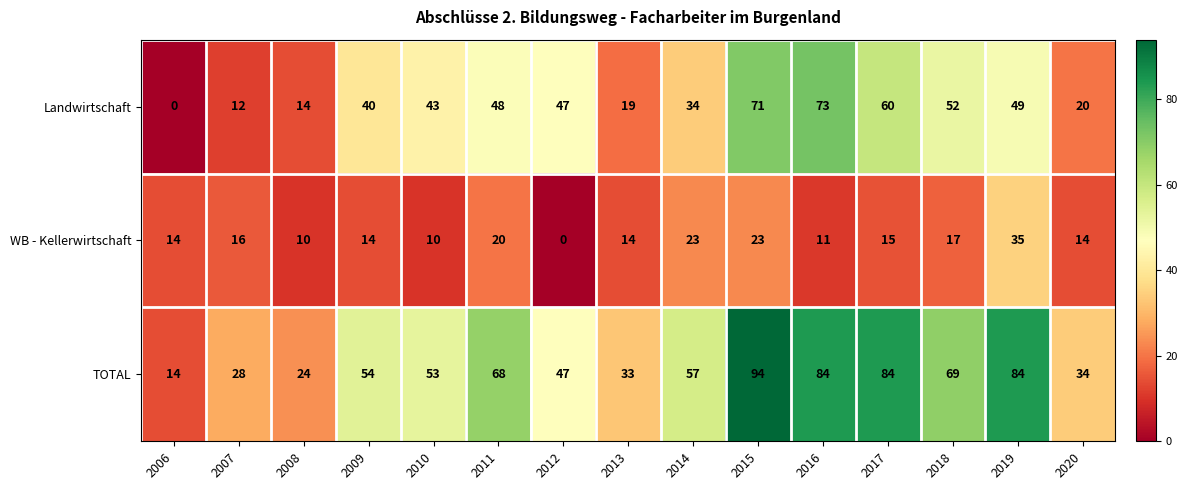

Which series changed the most between 2009 and 2019?

TOTAL